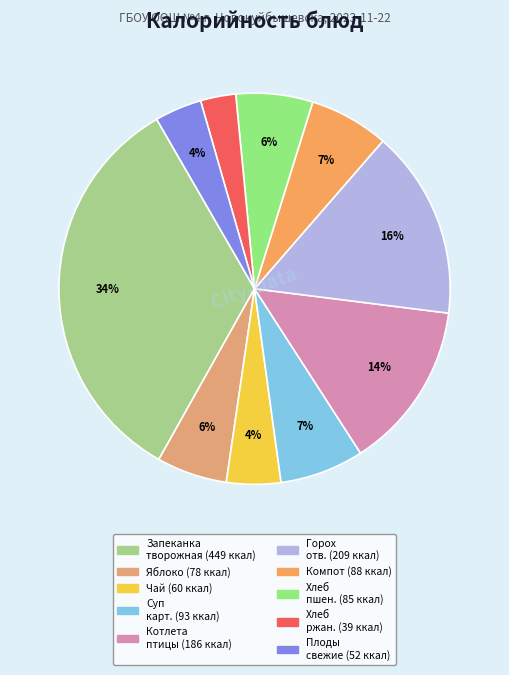

Count the number of slices in the pie.

10